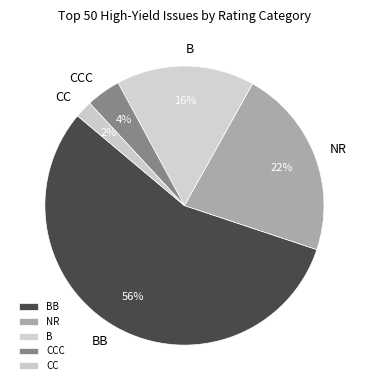

To the nearest percent, what is the difference between the largest and smallest slice percentages?

54%